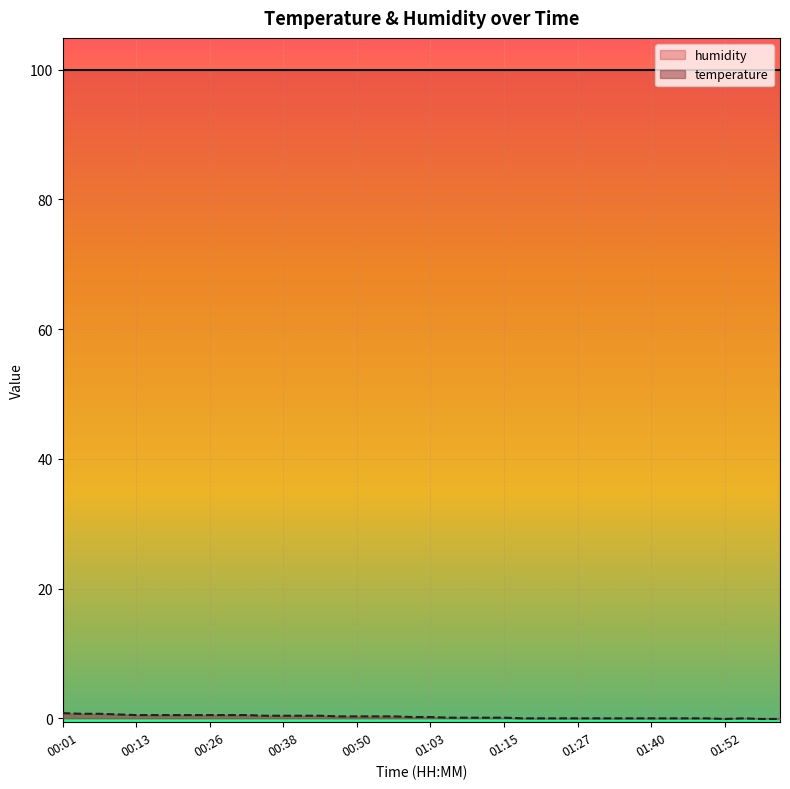

List the series in order of their peak value, lowest first.

temperature, humidity